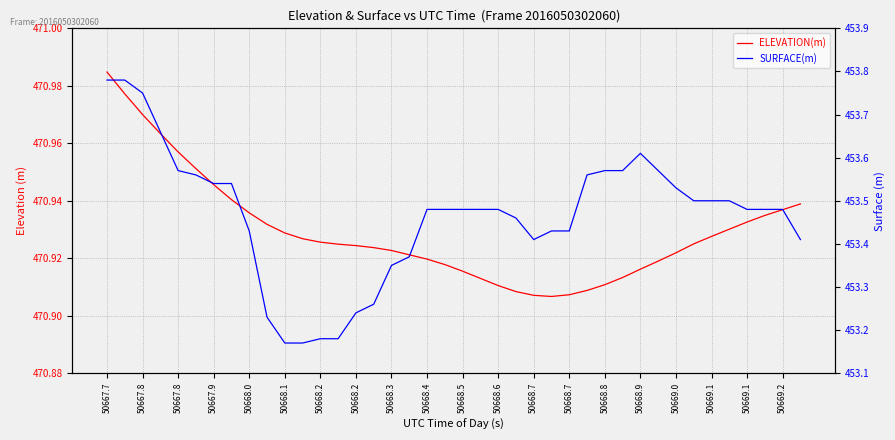

Between 50668.4 and 20, which series saw the biggest shift?

SURFACE(m)